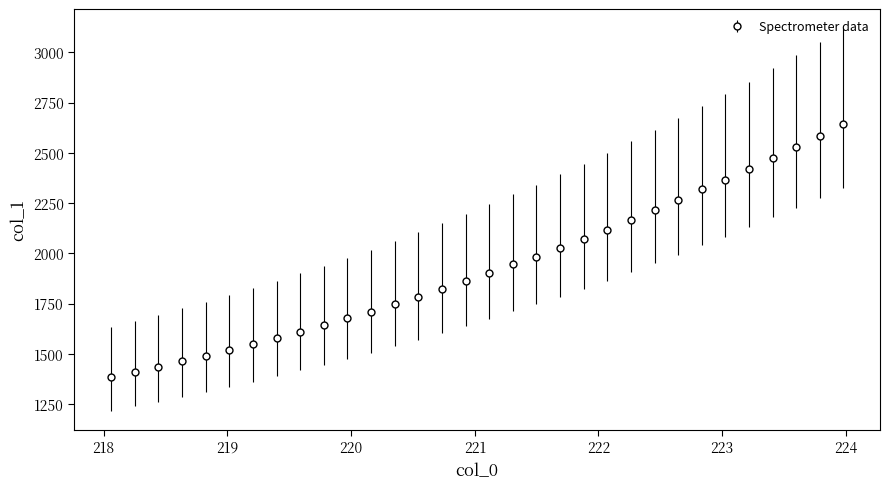

What is the greatest value displayed?

2644.1